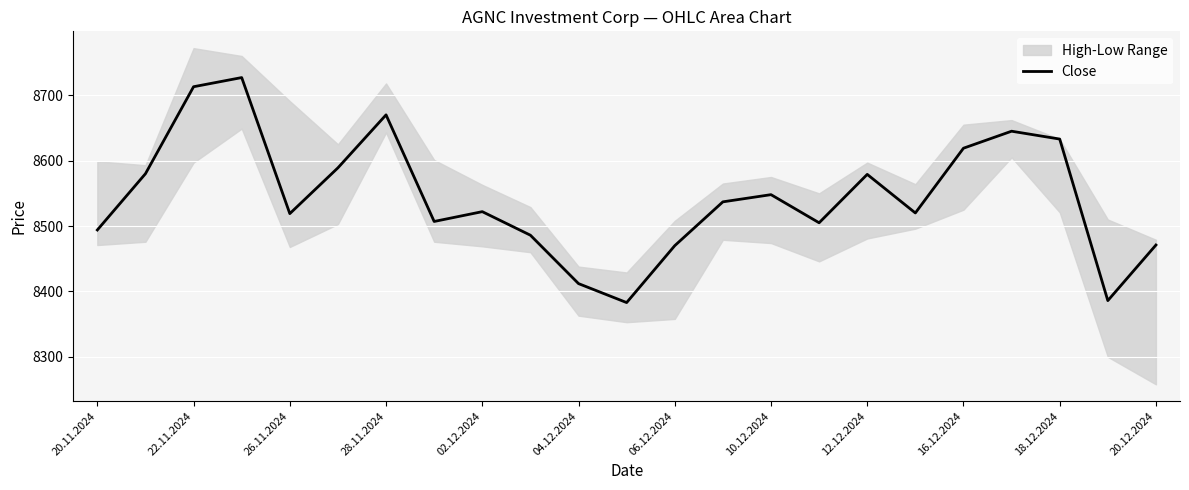

What is the lowest value of the Close series?

8383